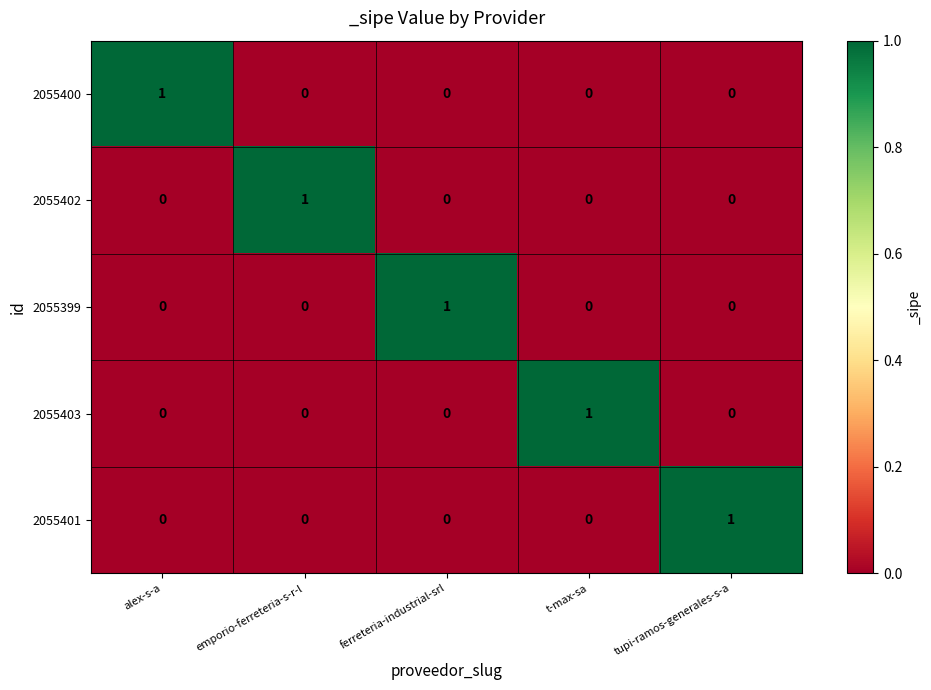

True or false: 2055402 has a value of -1 at ferreteria-industrial-srl.

False